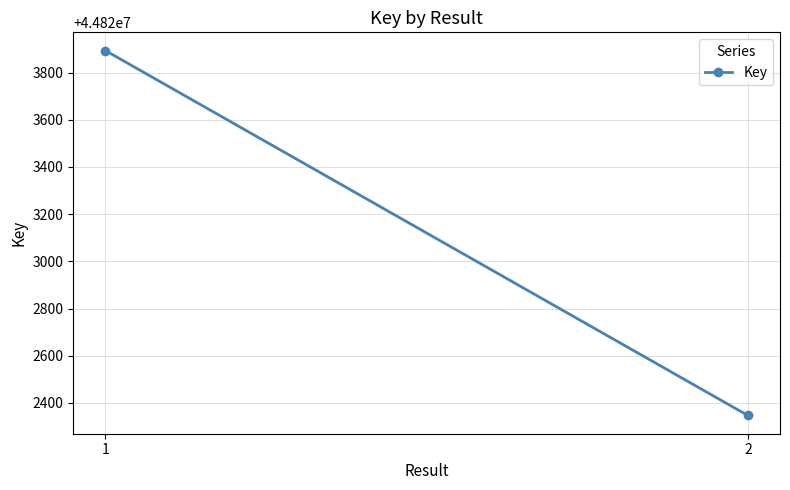

Which category has the highest value across all series?

1